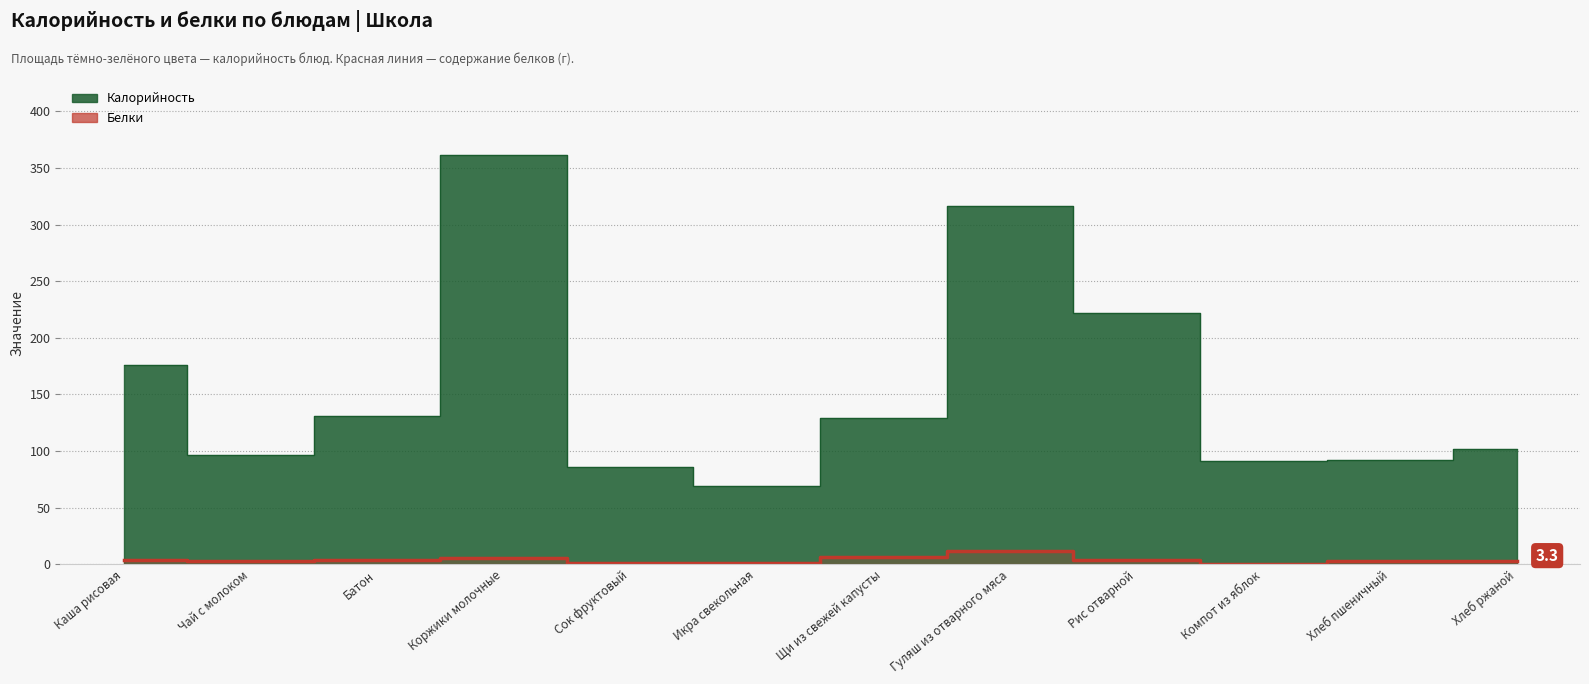

What position from the right is Рис отварной?

4